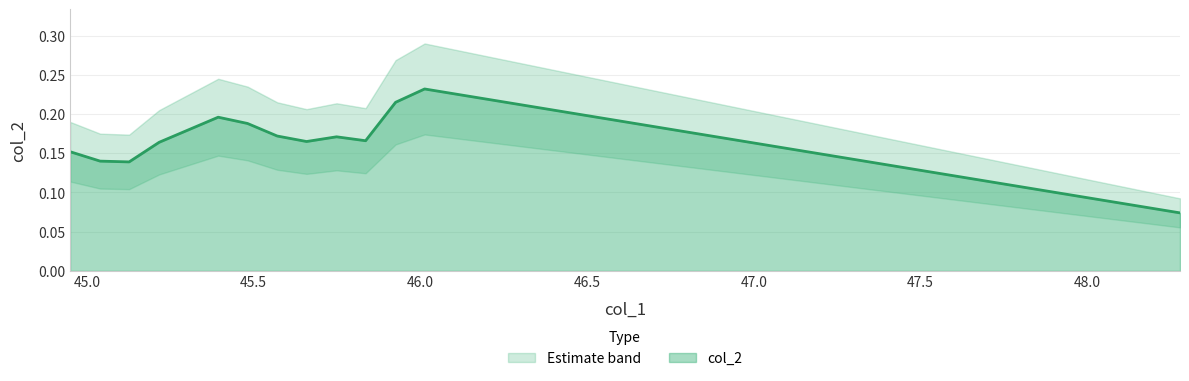

What is the sum of all values?

2.2